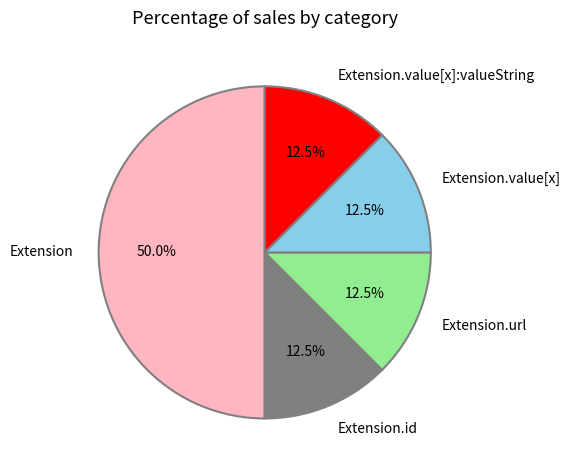

Is Extension.value[x] the majority of the pie?

No